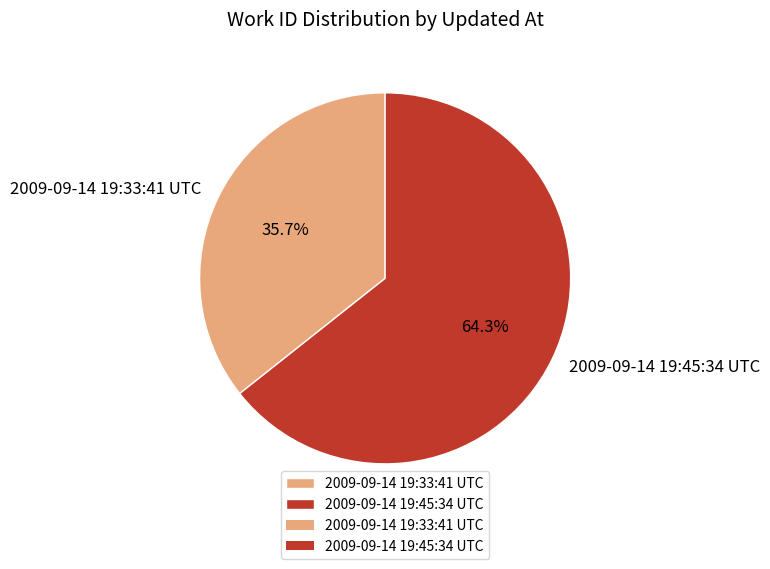

Is it true that 2009-09-14 19:33:41 UTC is 36% of the pie?

True